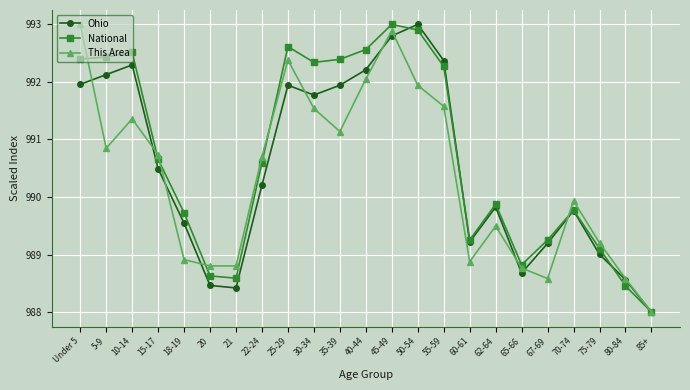

What is the label of the 2nd point from the right?

80-84